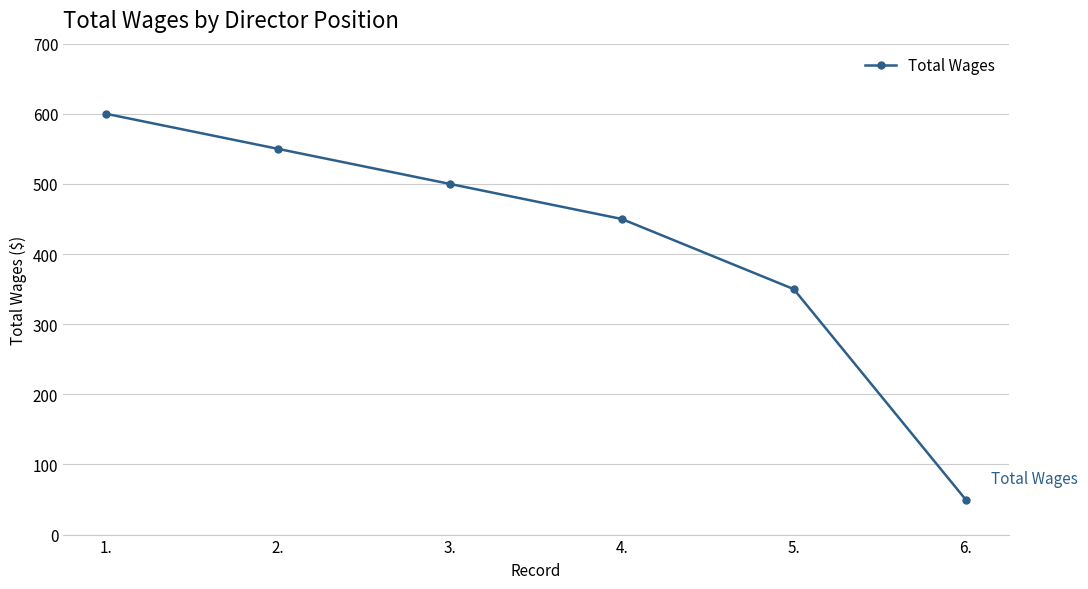

How many lines are shown in the chart?

1